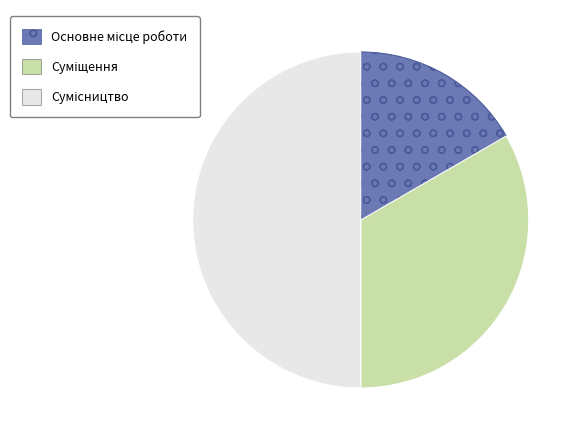

How many segments does this pie chart have?

3